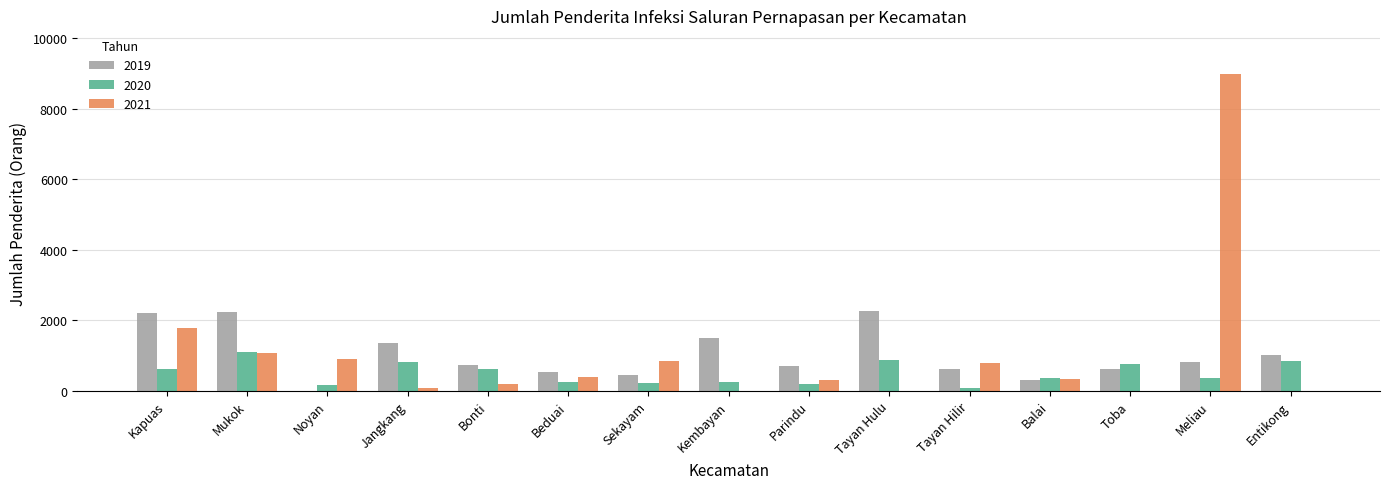

At which label does 2019 first exceed 739?

Kapuas